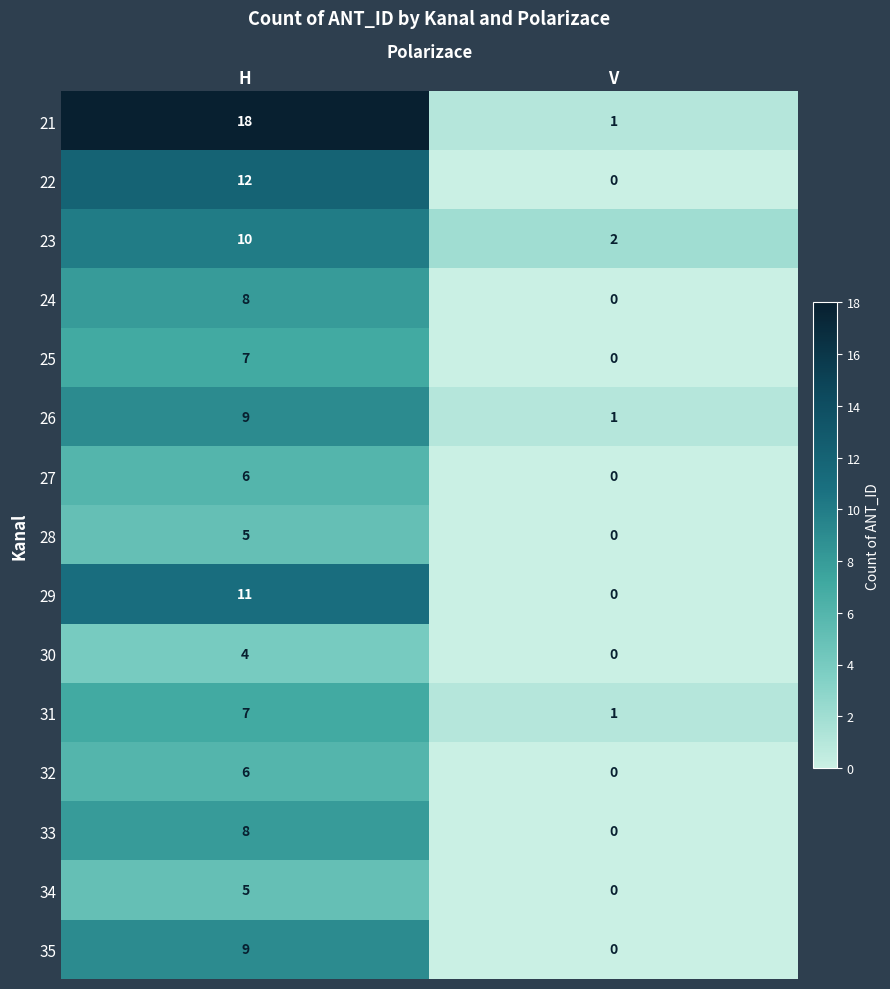

Which series has the widest spread of values?

21